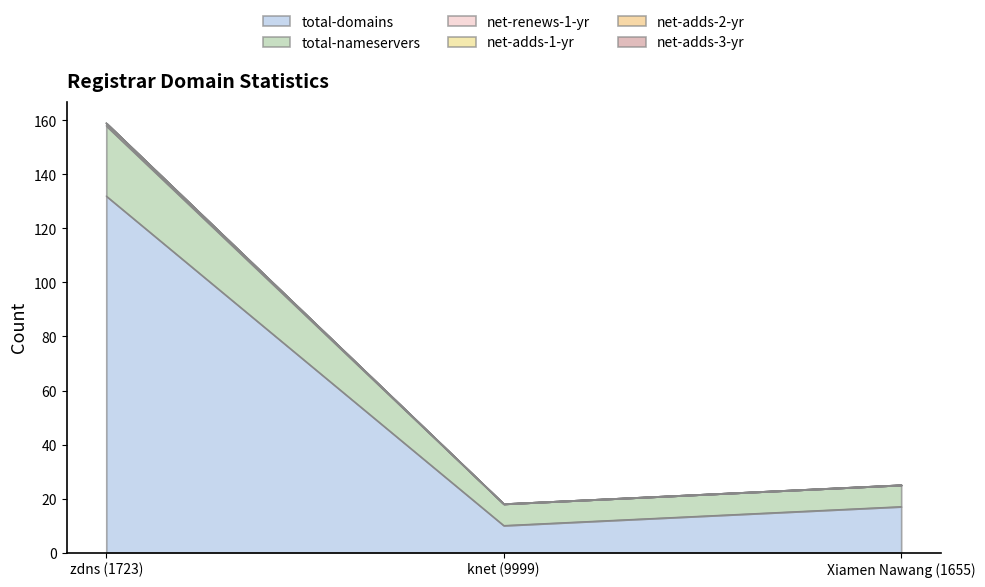

Does the chart have visible grid lines?

No